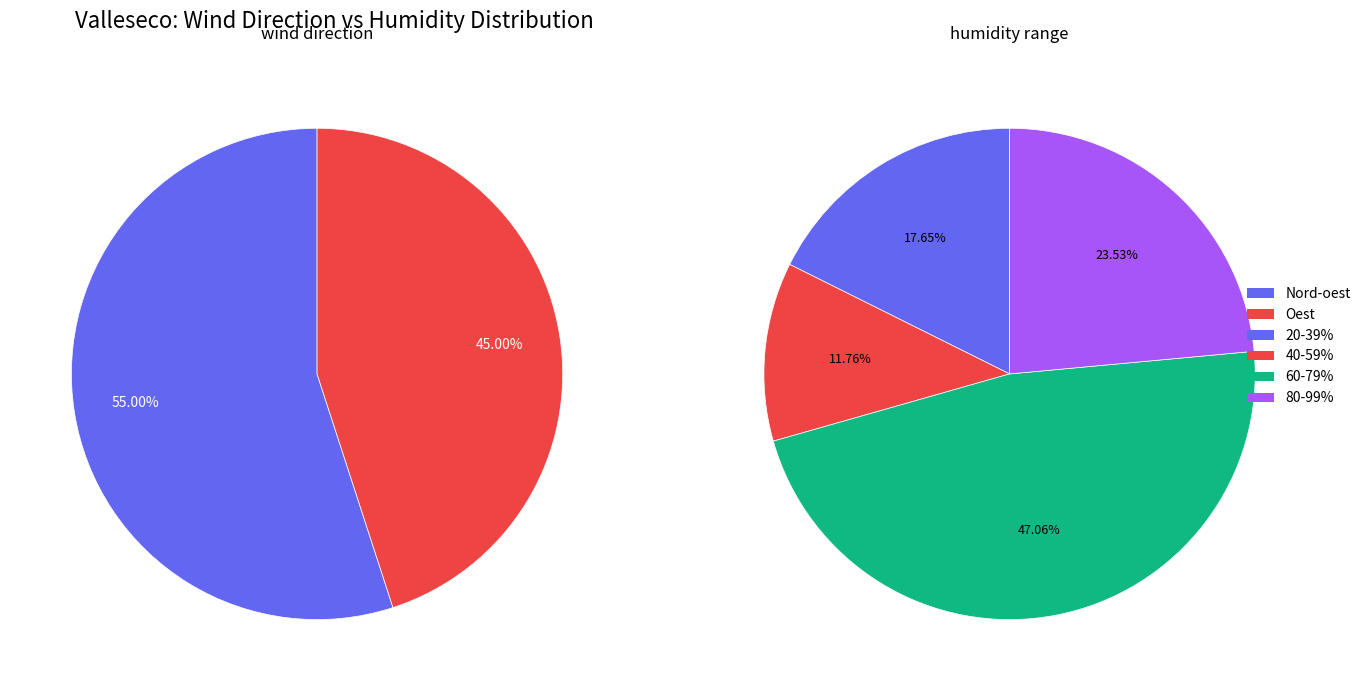

What percentage is NOT represented by Oest?

55.0%